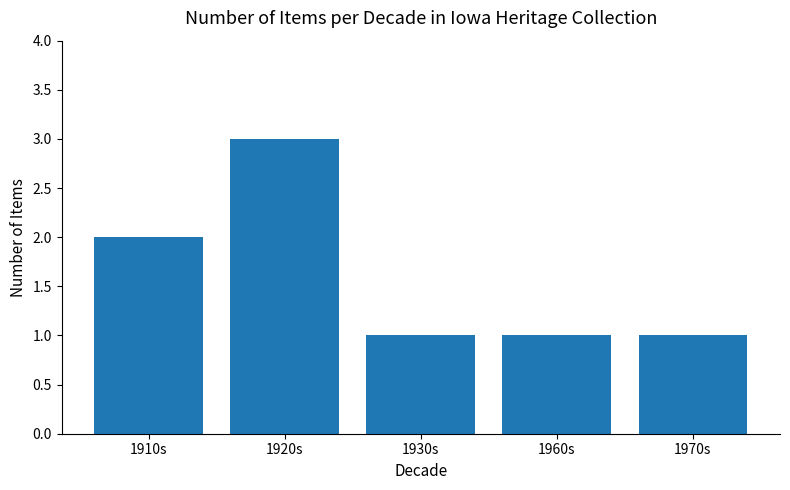

What is the ratio of the value at 1970s to the value at 1920s?

0.3